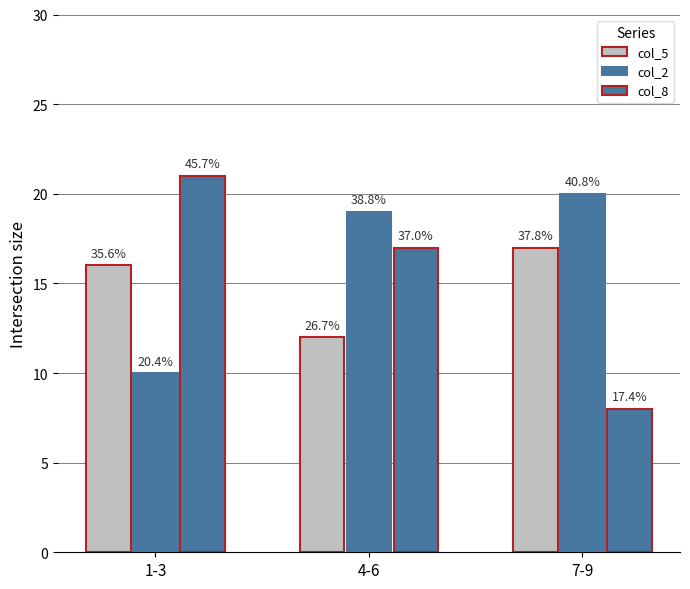

The col_8 series shows 17 at 4-6. True or false?

True